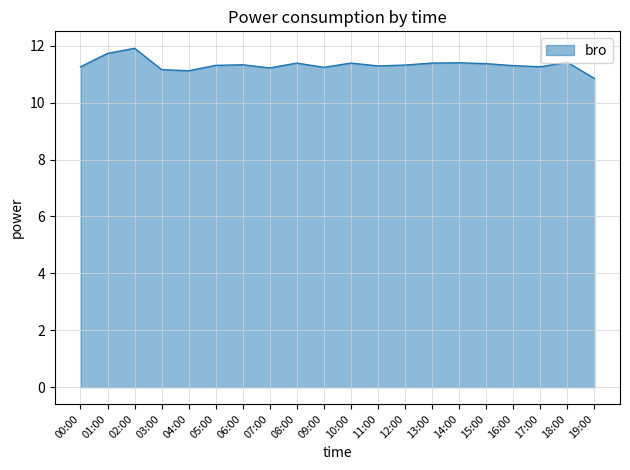

The chart shows a value of 6.5 at 11:00. True or false?

False